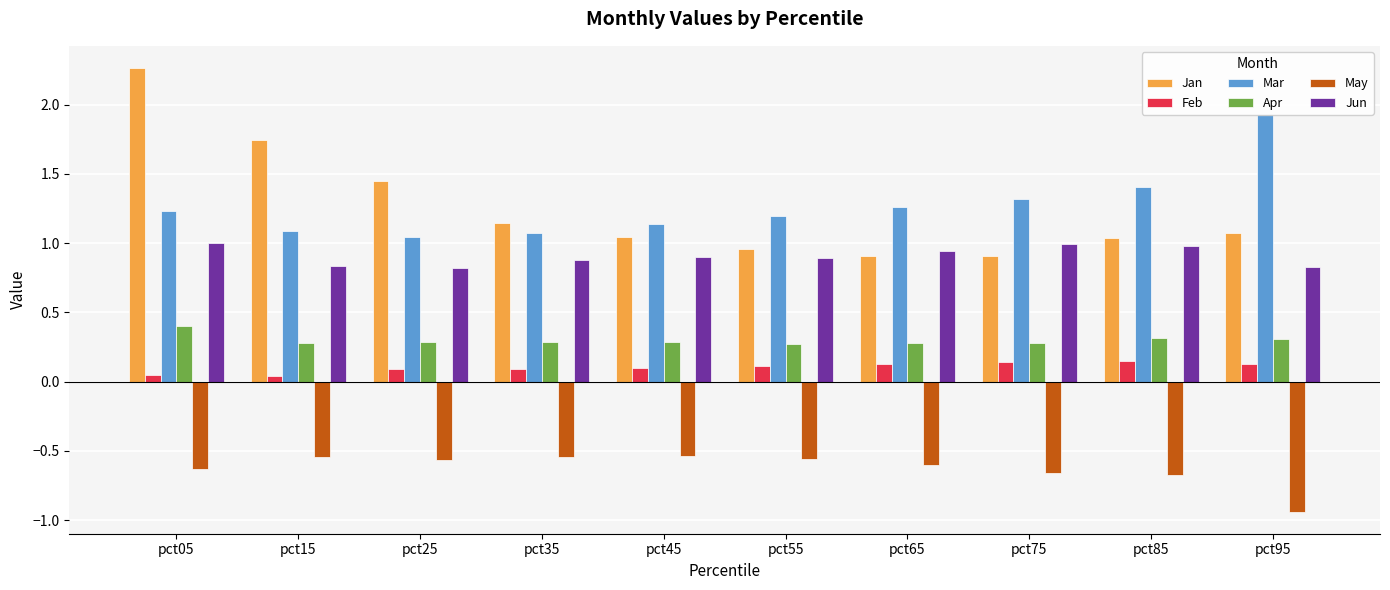

What is the minimum value for Apr?

0.3